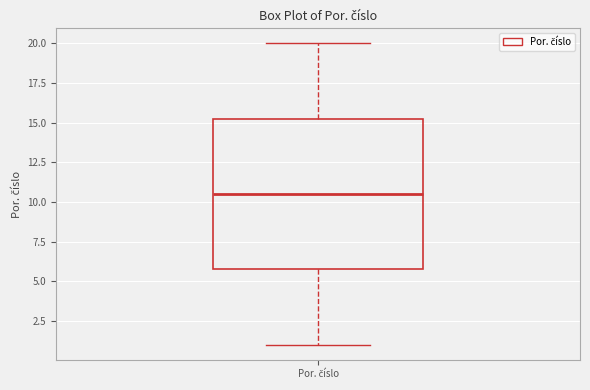

Transcribe this box plot: give where the median line is, the range the box spans, and where the two whiskers end, as read against the y-axis. The values are not printed on the chart, so give them approximately, as read against the axis.

median 10.5, box 6.0 to 15.5, whiskers 1.0 to 20.0